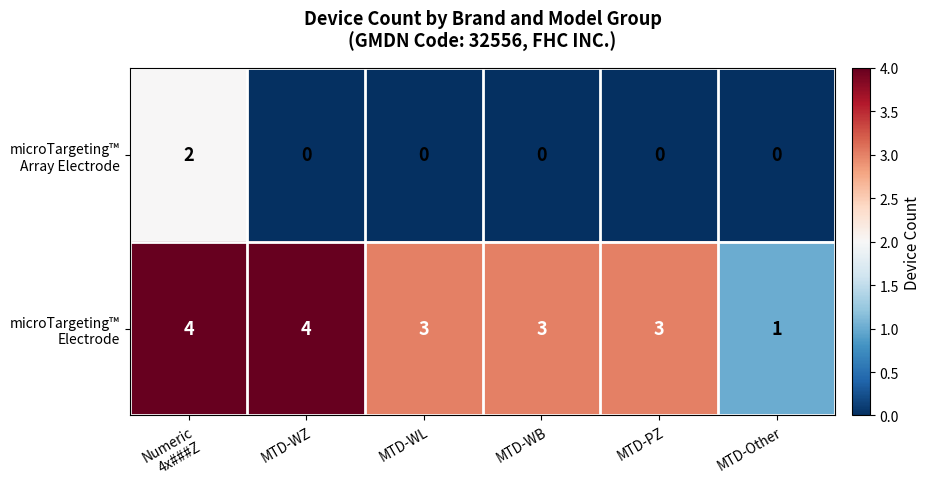

What is the greatest value displayed?

4